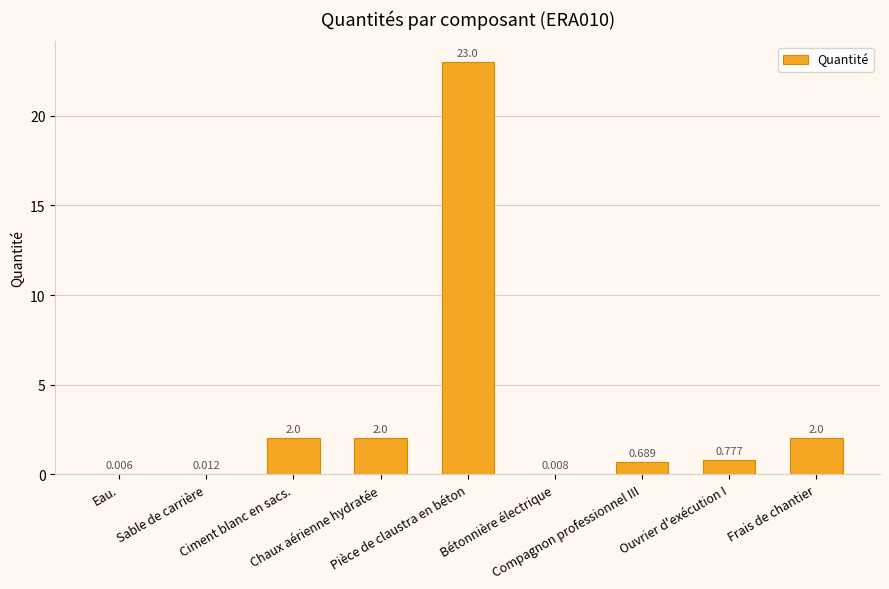

Count the number of data series in this chart.

1